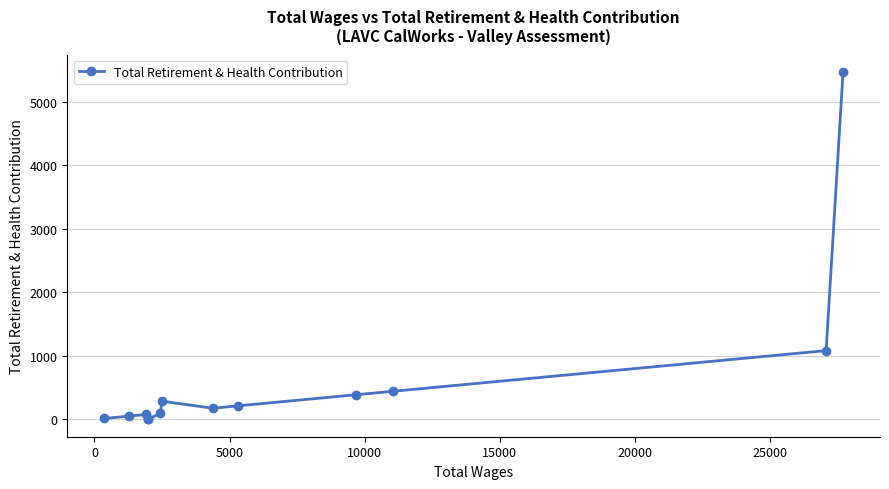

How many lines are shown in the chart?

1